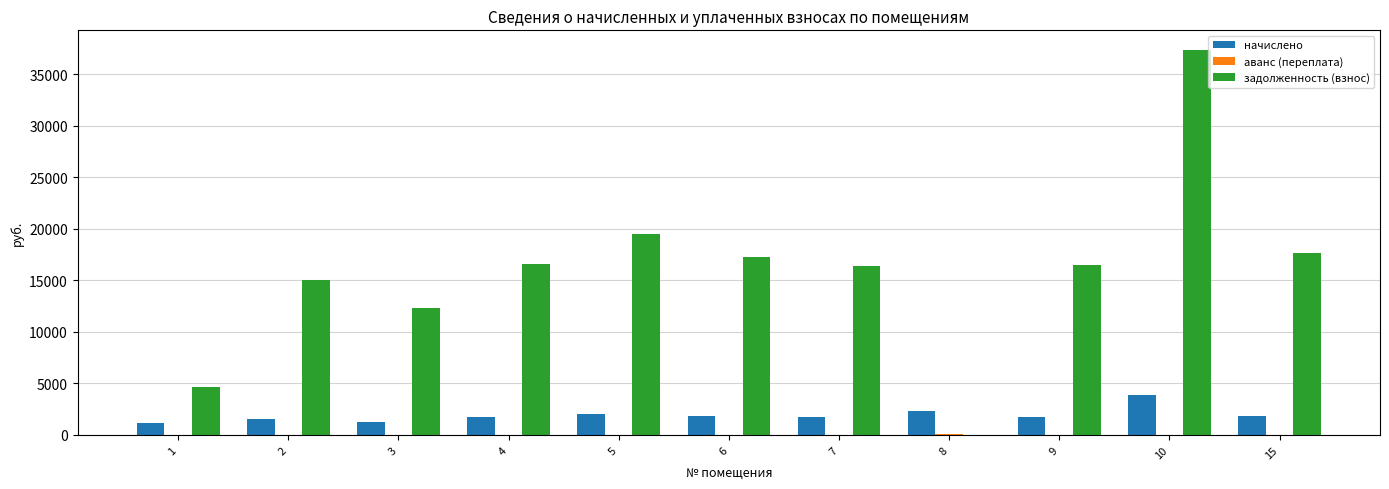

How many data points does each series have?

11